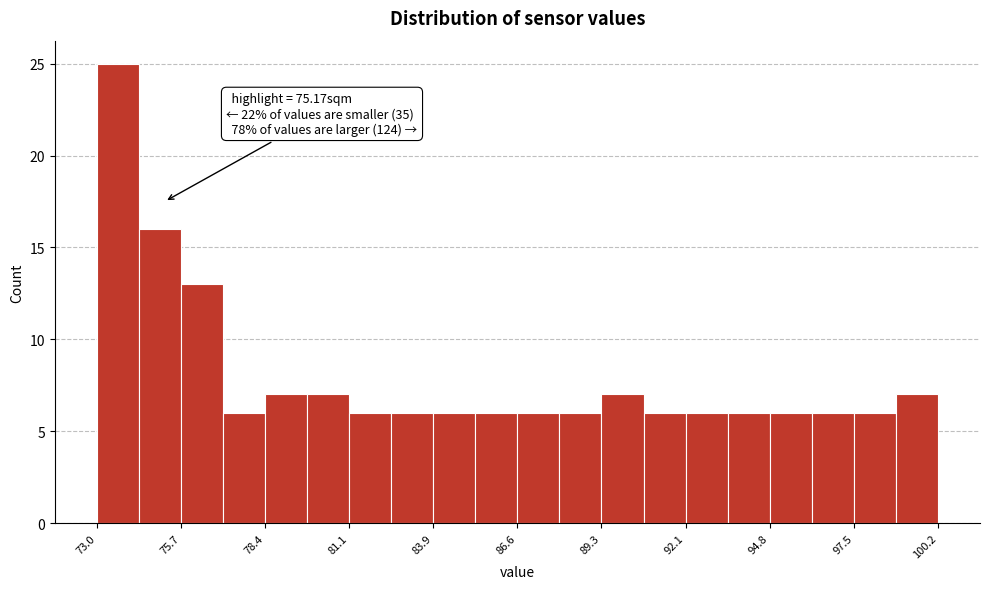

Around what value on the x-axis is the tallest bar? Give the approximate position of its centre, as read against the axis.

73.5